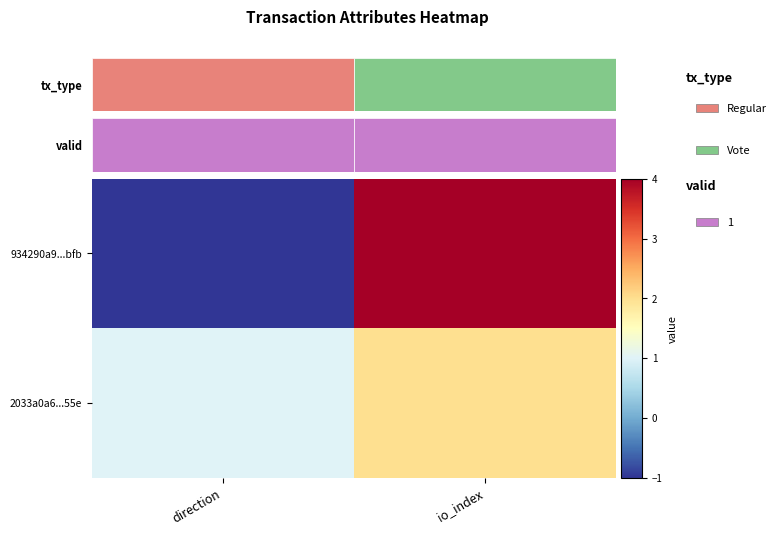

Between direction and io_index, which is larger?

io_index